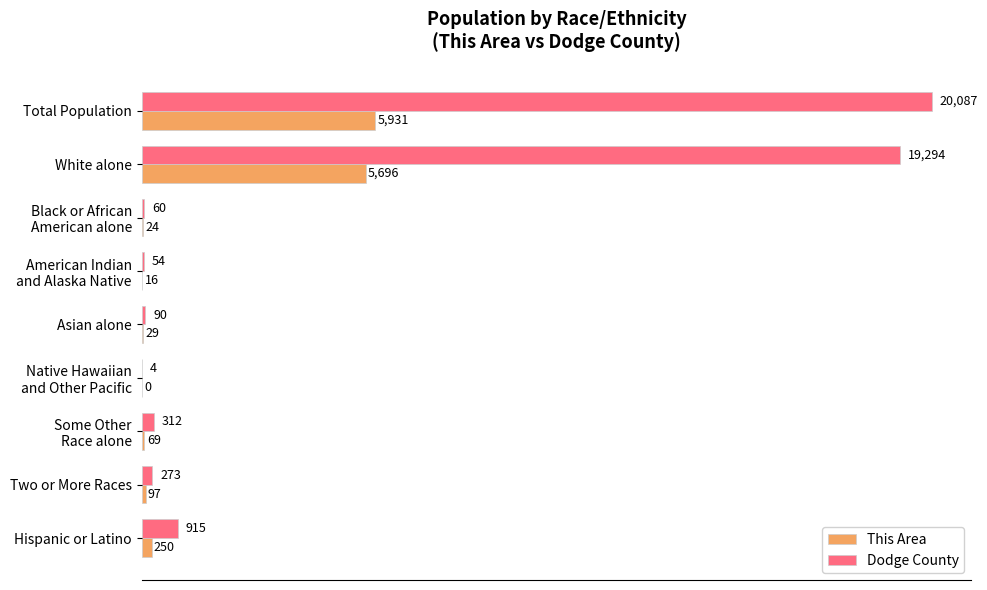

Which category has the highest value in the Dodge County series?

Total Population